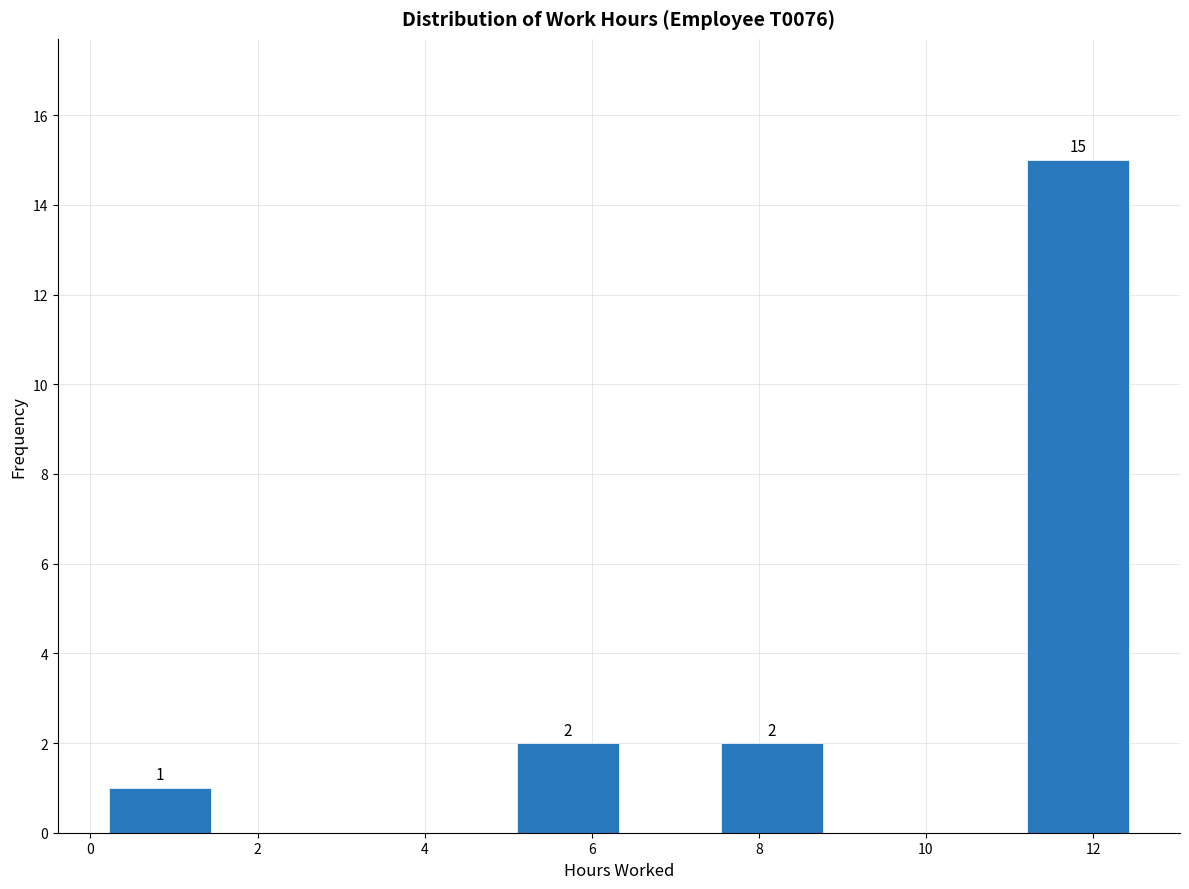

Which range on the x-axis has the tallest bar?

11.2 to 12.4